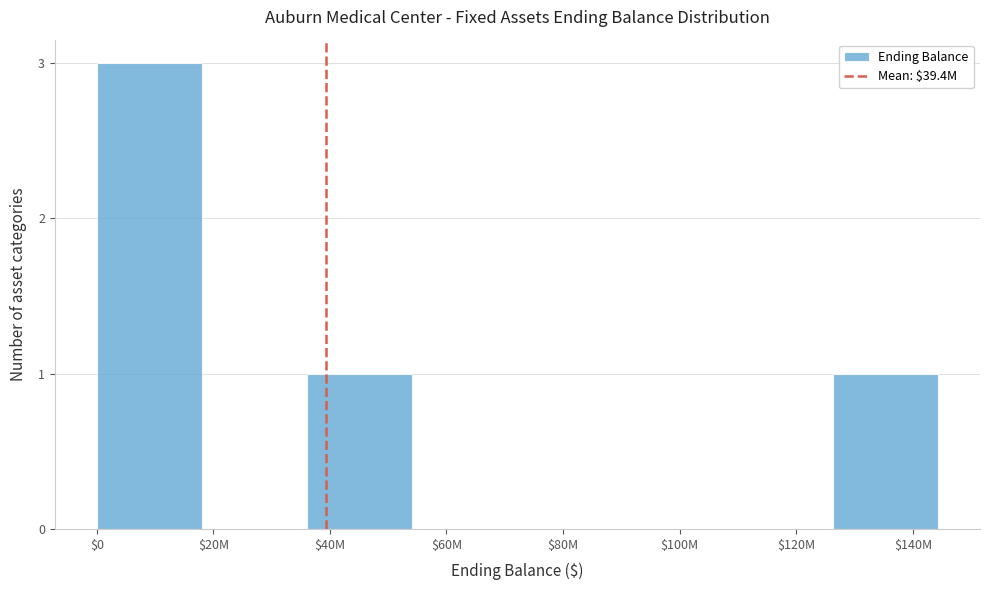

What is the maximum value shown in the chart?

3